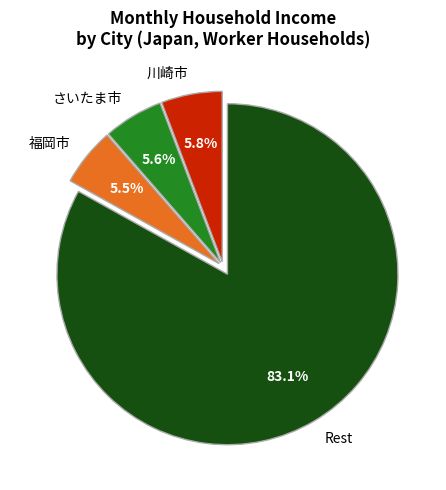

What portion of the pie excludes 川崎市?

94.2%